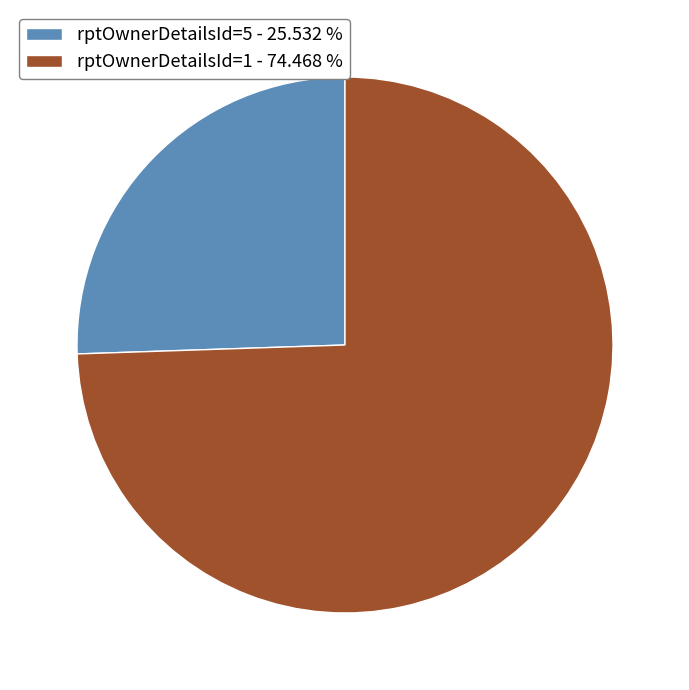

Which category has the biggest portion of the pie?

rptOwnerDetailsId=1 - 74.468 %